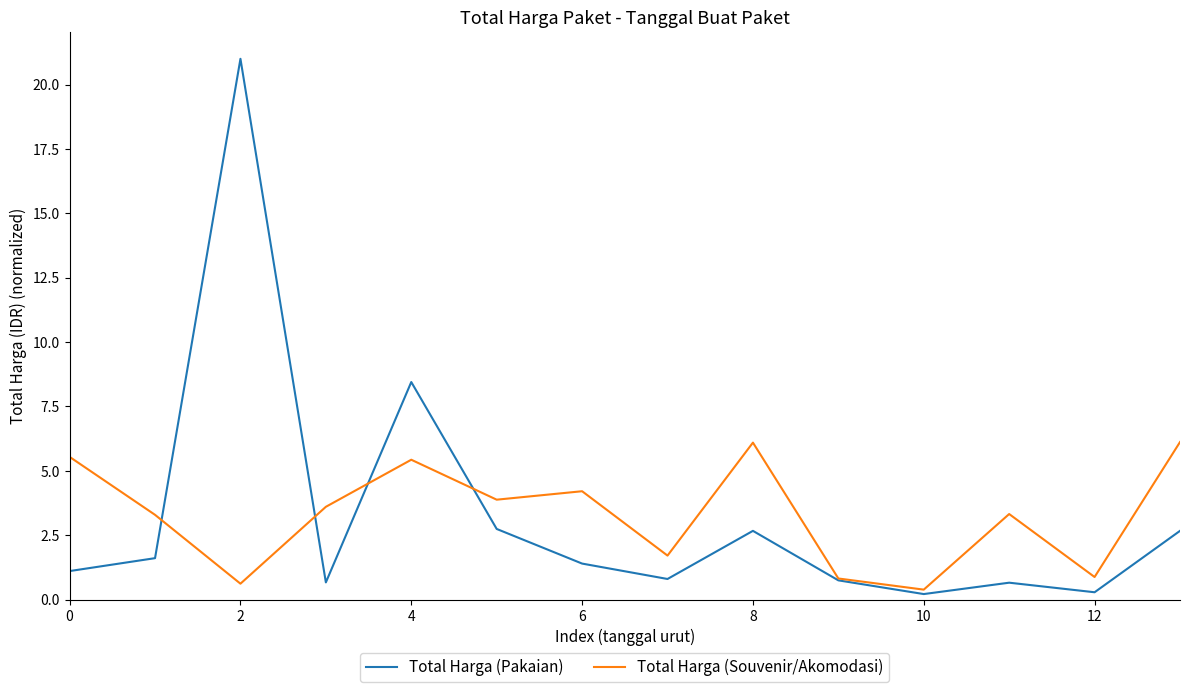

In Total Harga (Pakaian), how many points are lower than both neighbors (excluding endpoints)?

4